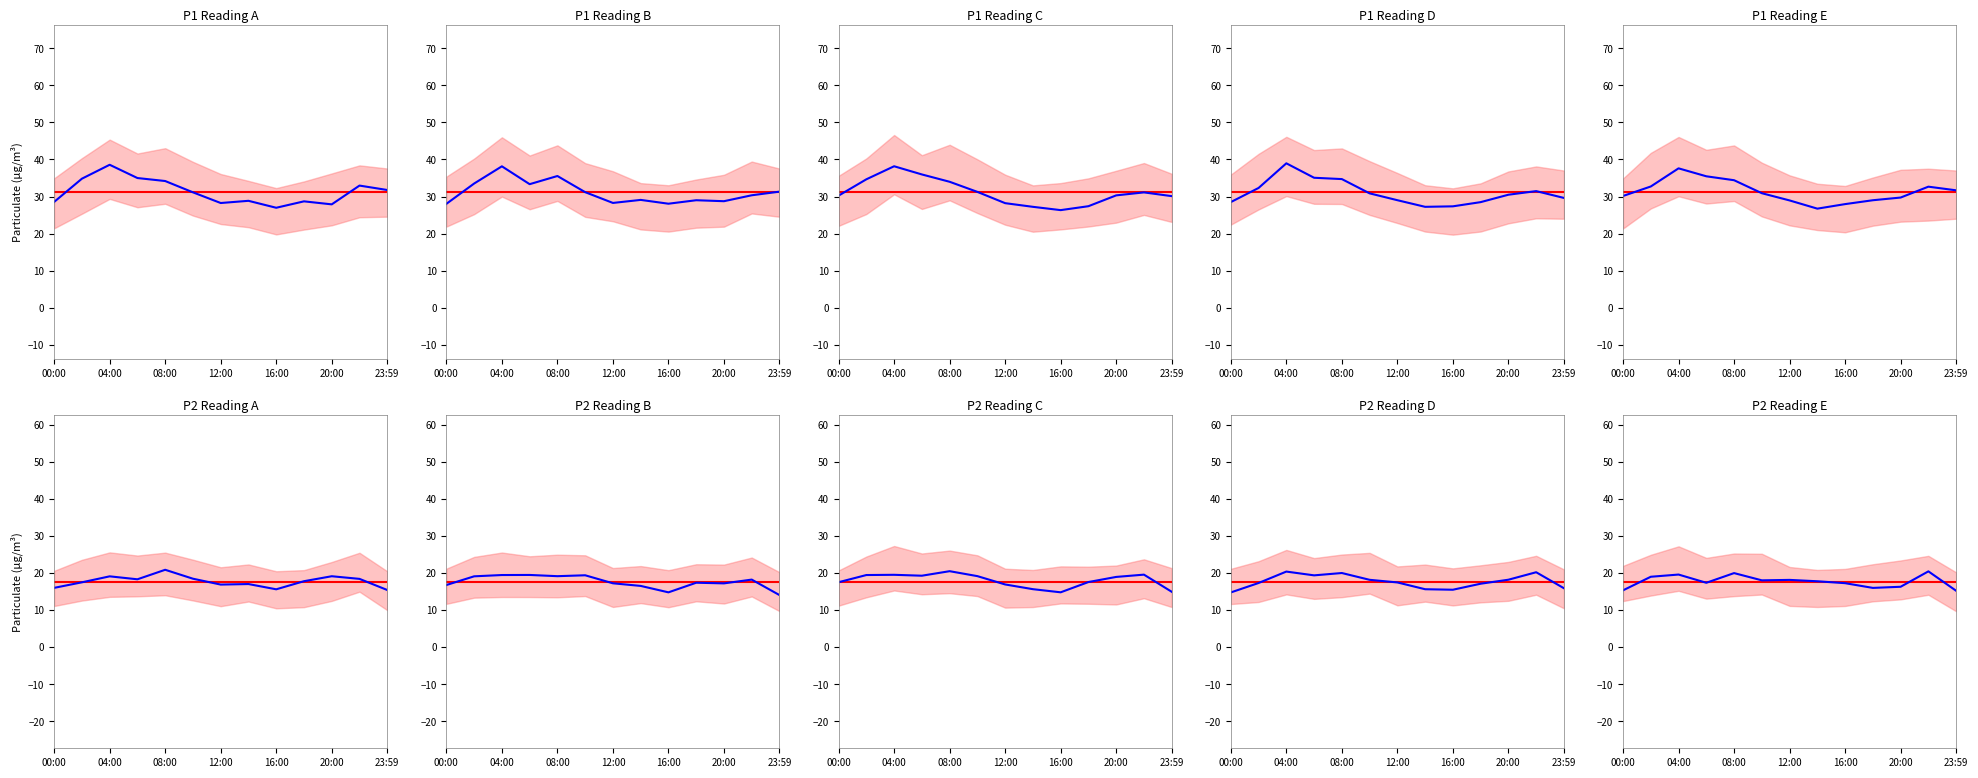

Which series changed the most between 00:00 and 12:00?

P1